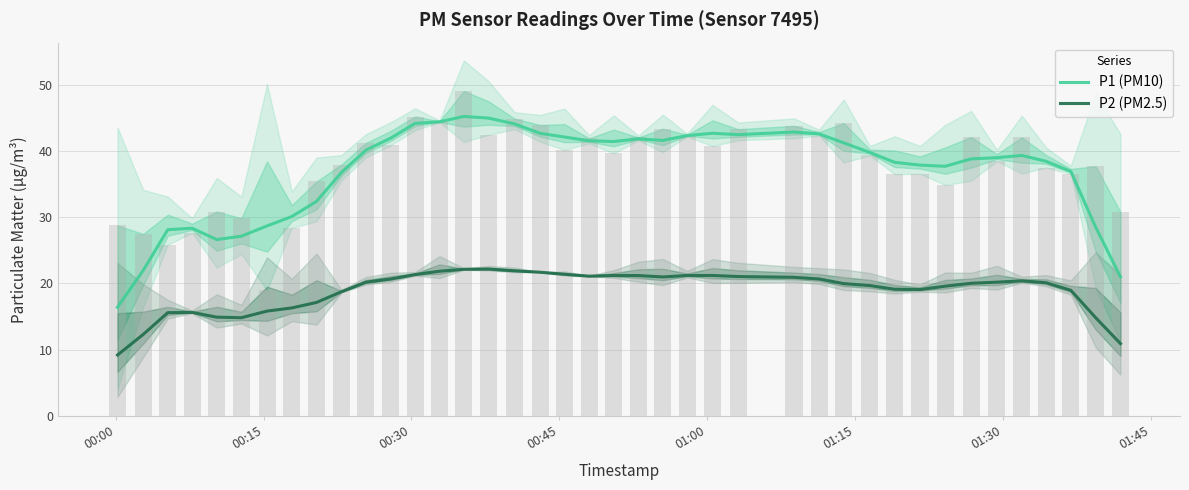

Which series has the largest total across all categories?

P1 (PM10)